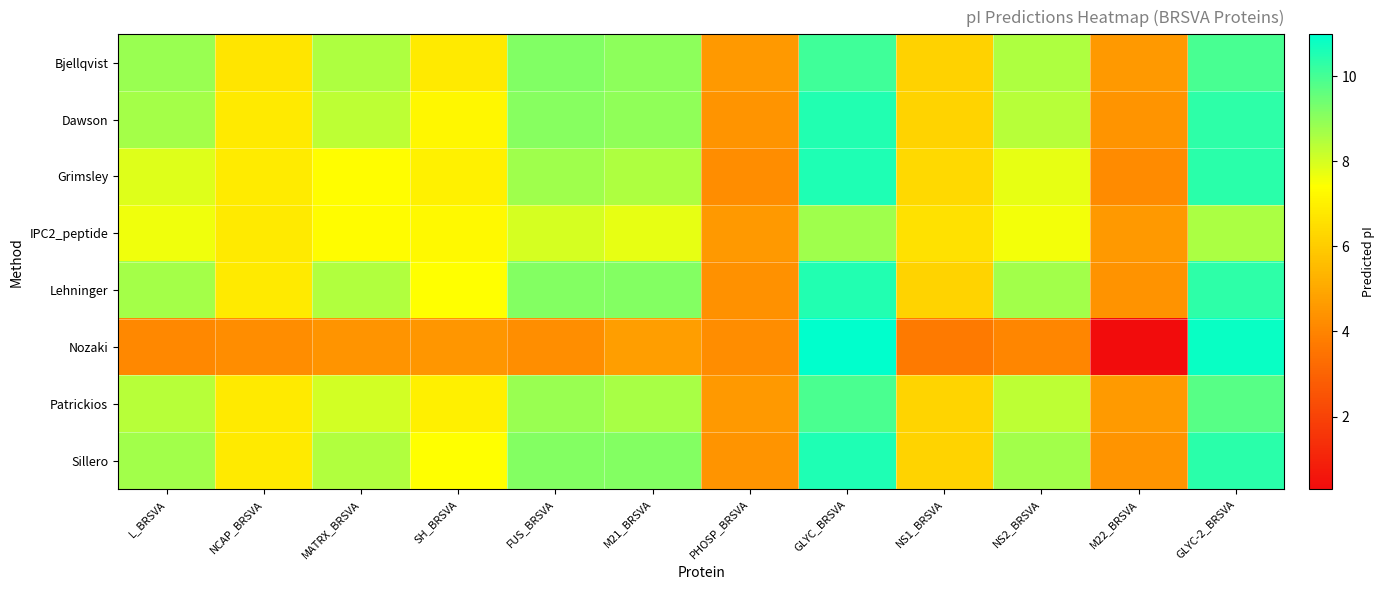

At which category is the sum across all series the highest?

GLYC_BRSVA